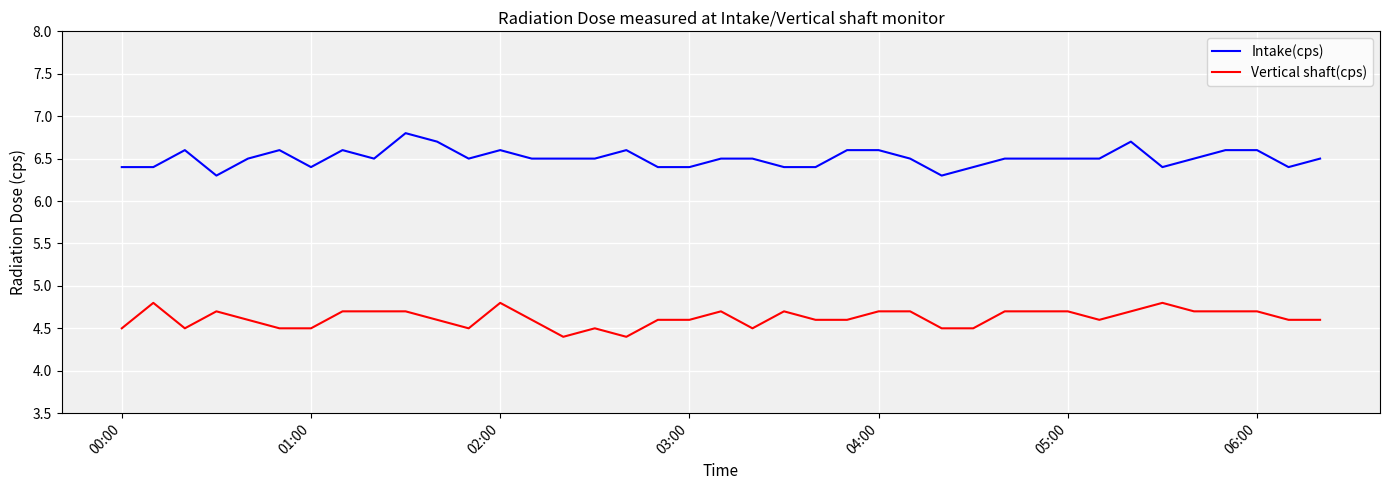

What is the average value of the Vertical shaft(cps) series?

4.6